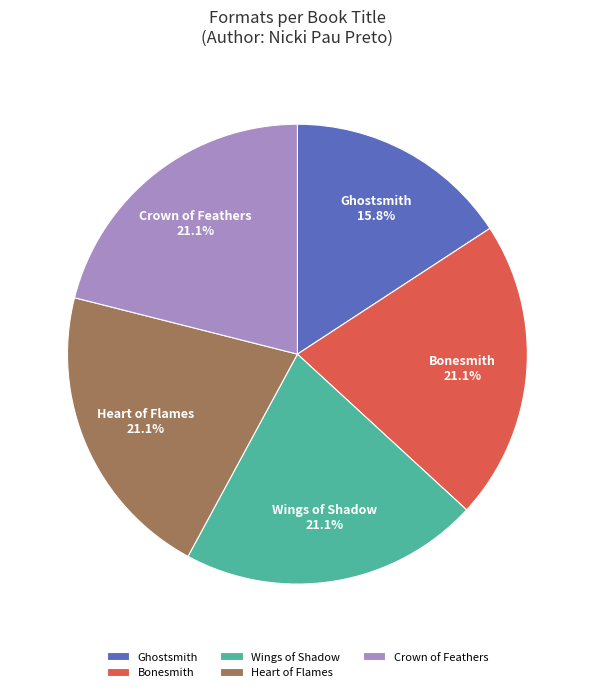

To the nearest percent, what portion does Ghostsmith represent?

16%